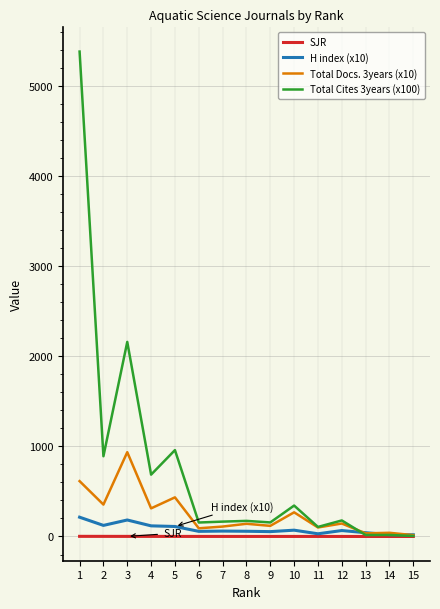

Which series has the largest total across all categories?

Total Cites 3years (x100)